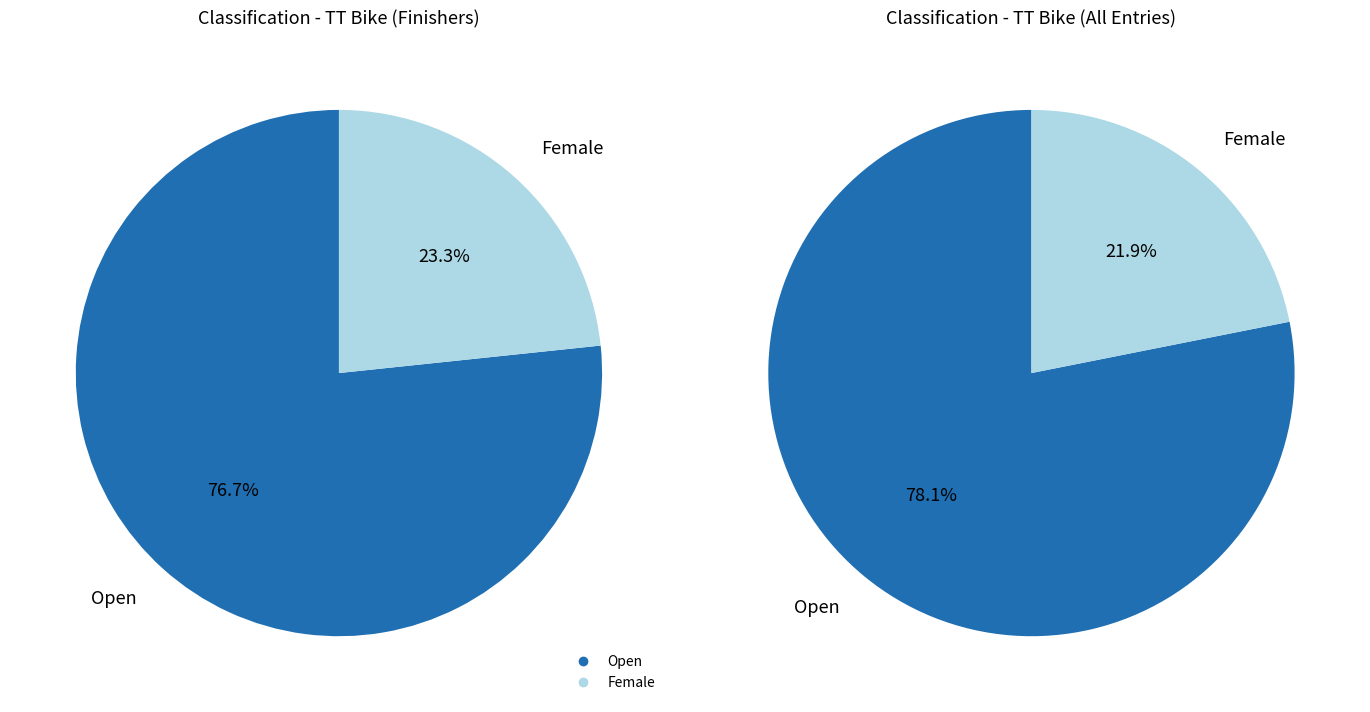

What percentage is the Female slice, to the nearest percent?

23%